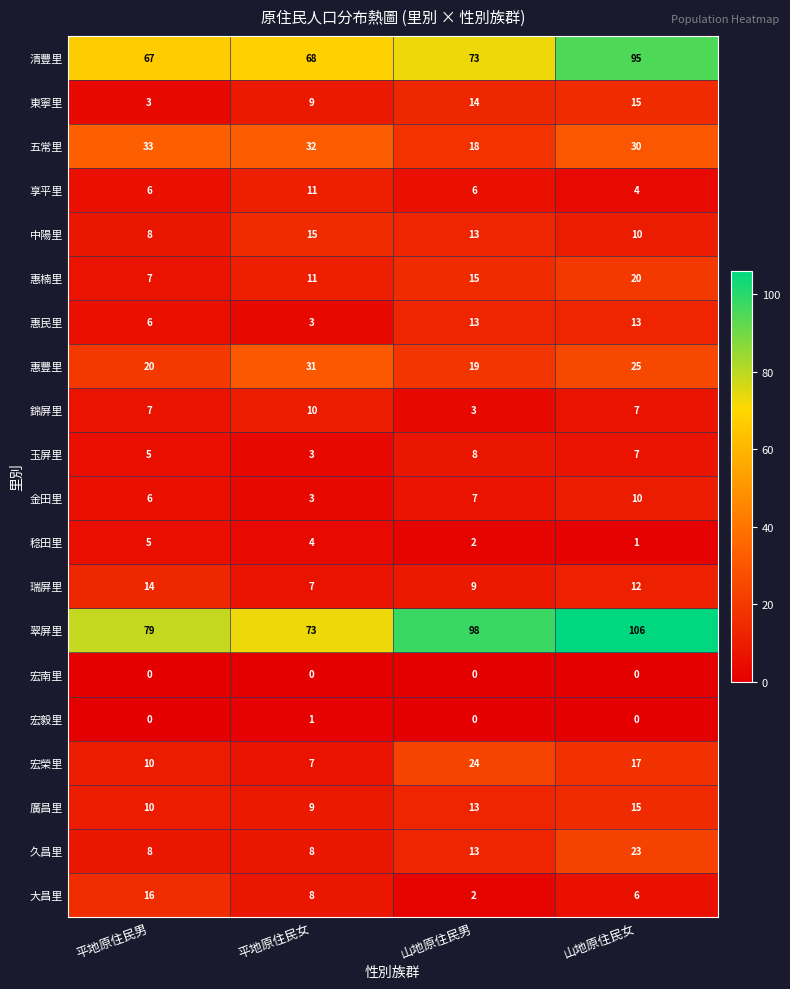

The 宏毅里 series shows 0 at 平地原住民女. True or false?

False